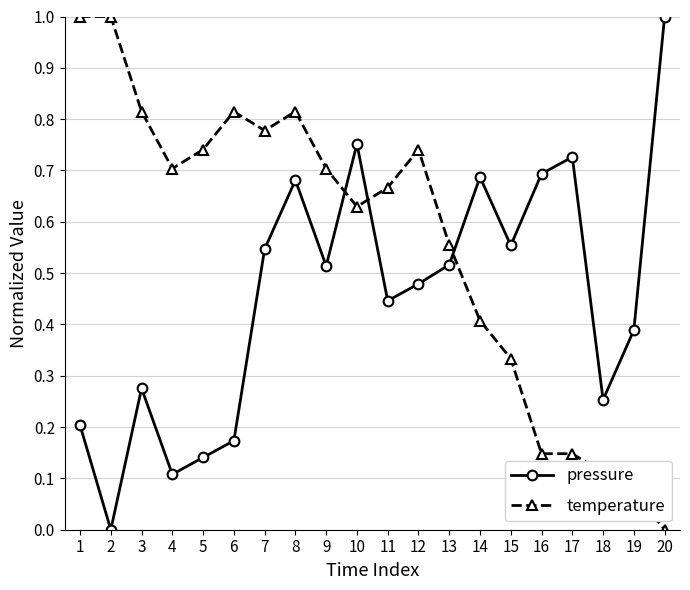

How many distinct data groups are displayed?

2